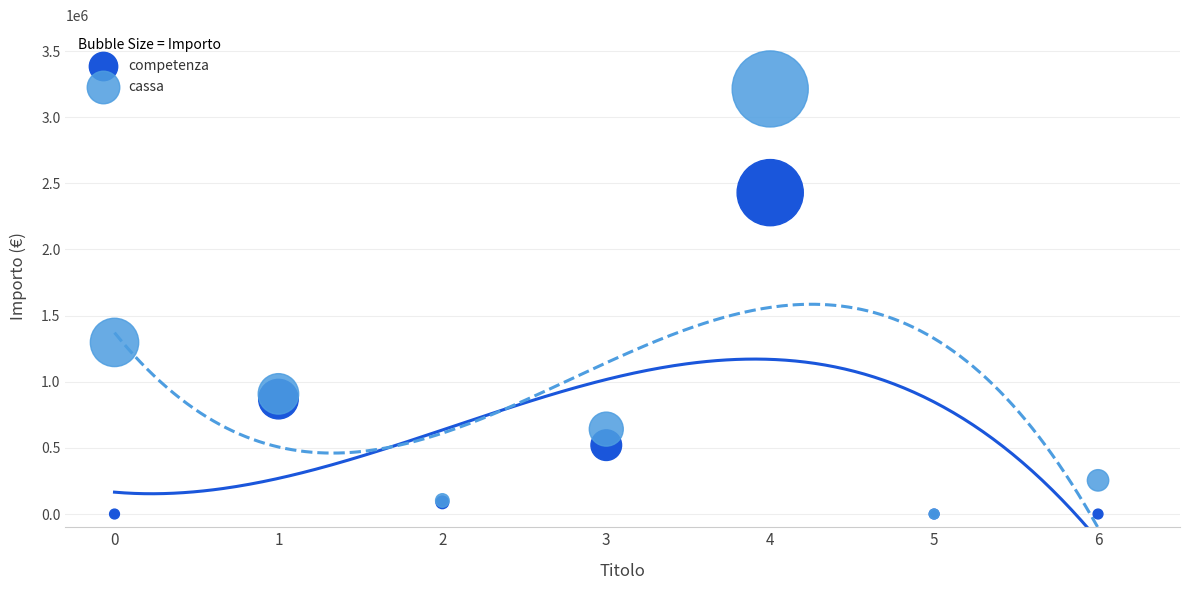

In the competenza series, what Y value is closest to 1214679?

868517.5